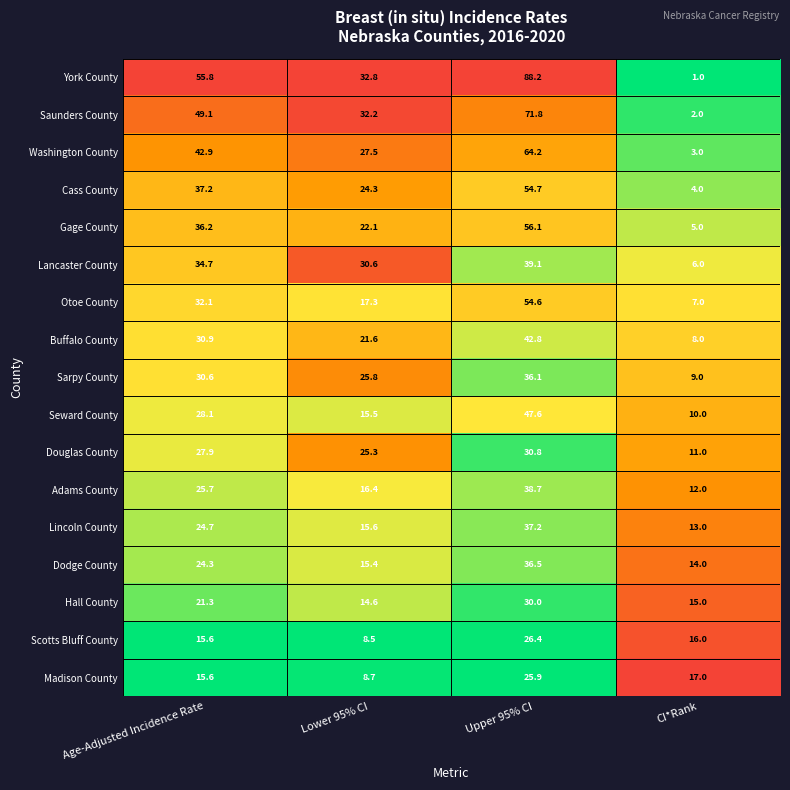

Rank the series by their maximum value, from highest to lowest.

York County, Saunders County, Washington County, Gage County, Cass County, Otoe County, Seward County, Buffalo County, Lancaster County, Adams County, Lincoln County, Dodge County, Sarpy County, Douglas County, Hall County, Scotts Bluff County, Madison County